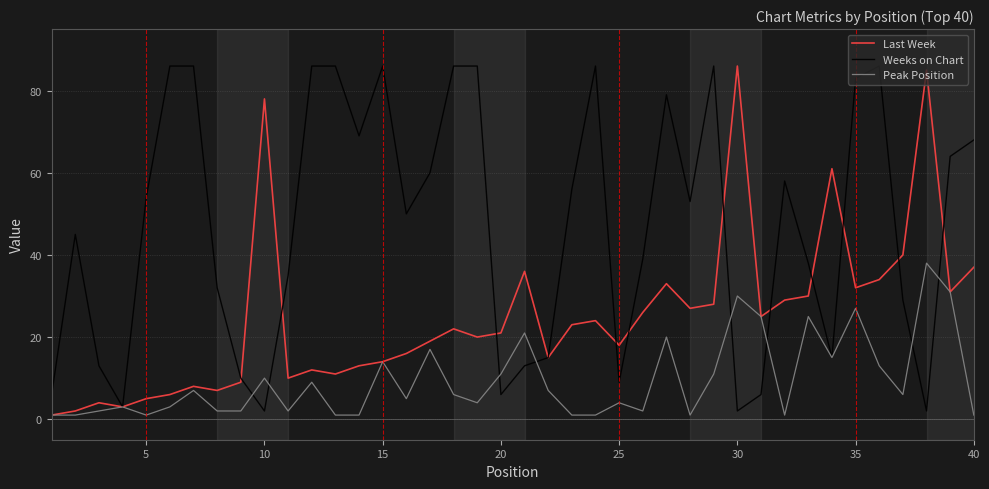

List the series in order of their overall mean, highest first.

Weeks on Chart, Last Week, Peak Position